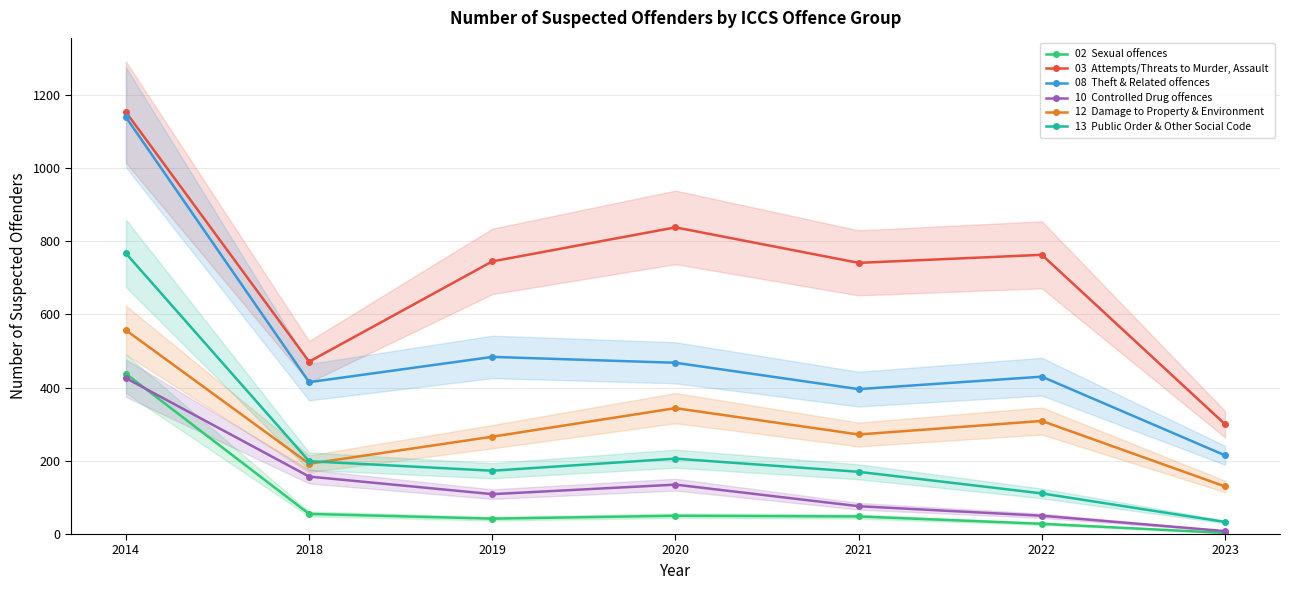

True or false: 08  Theft & Related offences has more than 2 interior local peaks.

False